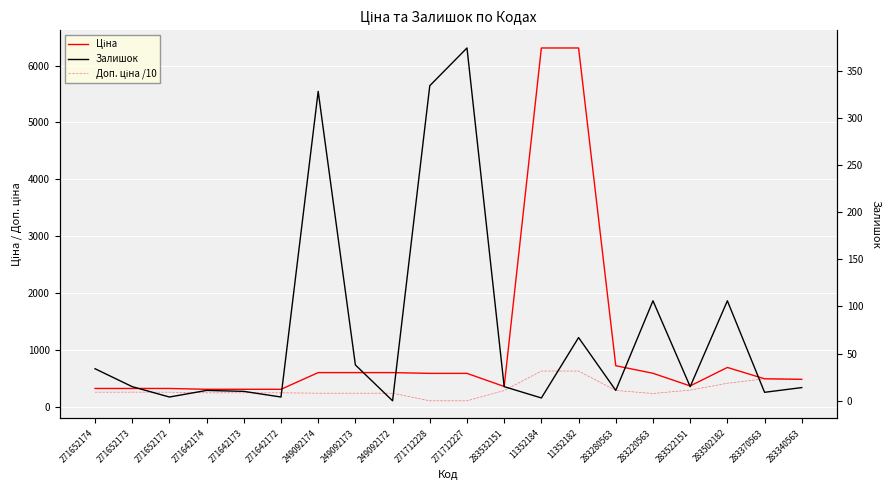

True or false: Ціна and Доп. ціна /10 intersect in this chart.

False